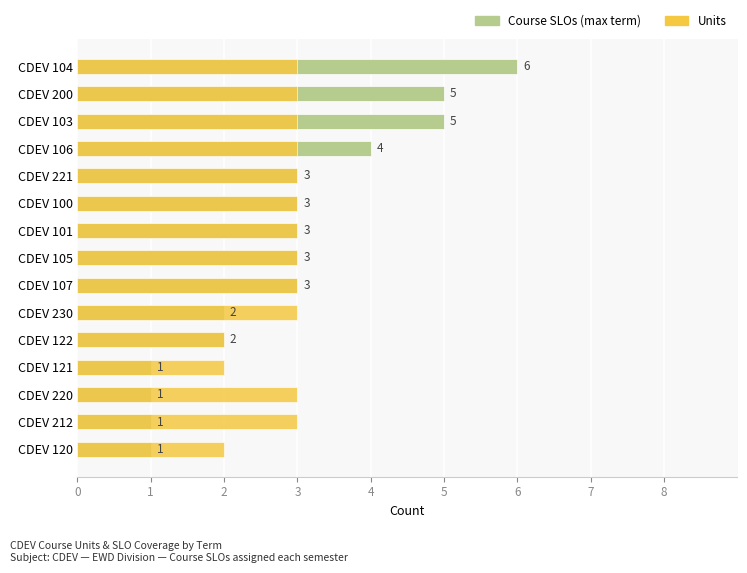

Reading left to right, transcribe all the data shown in this chart.

Course SLOs (max term): 1	1	1	1	2	2	3	3	3	3	3	4	5	5	6
Units: 2	3	3	2	2	3	3	3	3	3	3	3	3	3	3